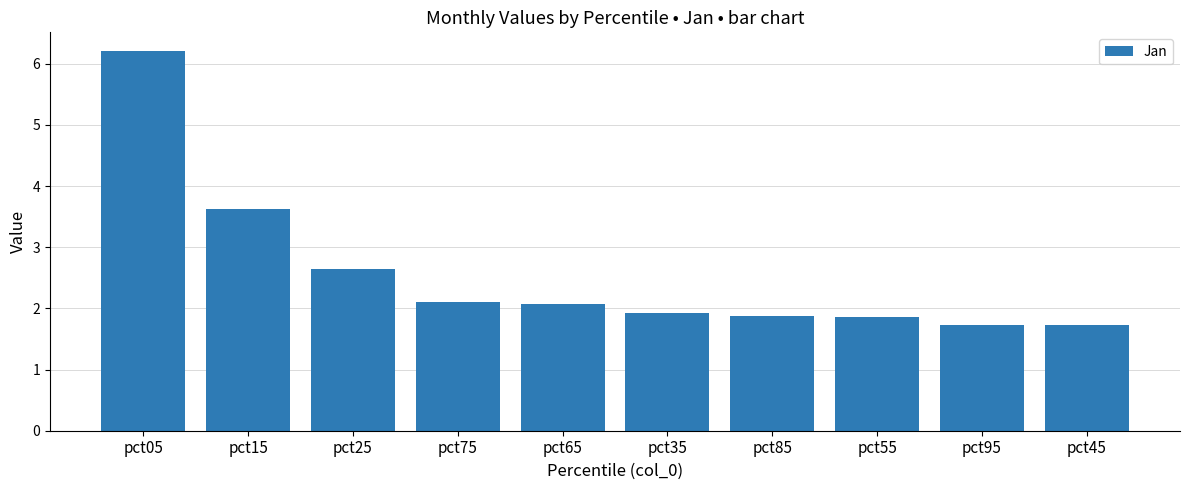

At which label is the value closest to 3?

pct25